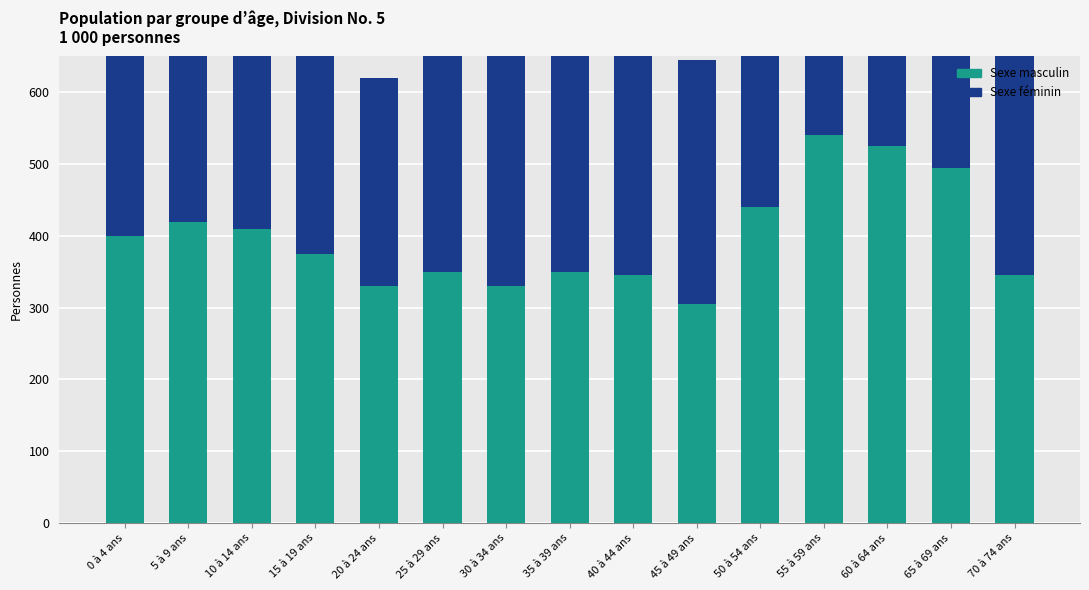

At which category is the sum across all series the highest?

55 à 59 ans